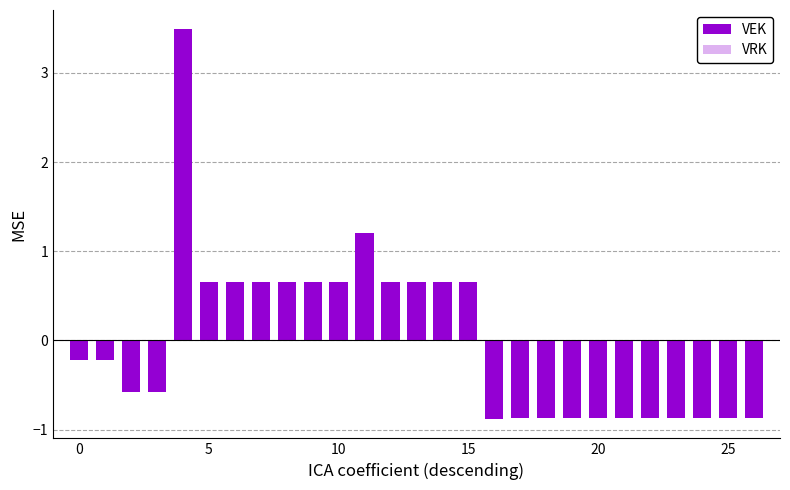

Does the chart contain stacked bars?

No